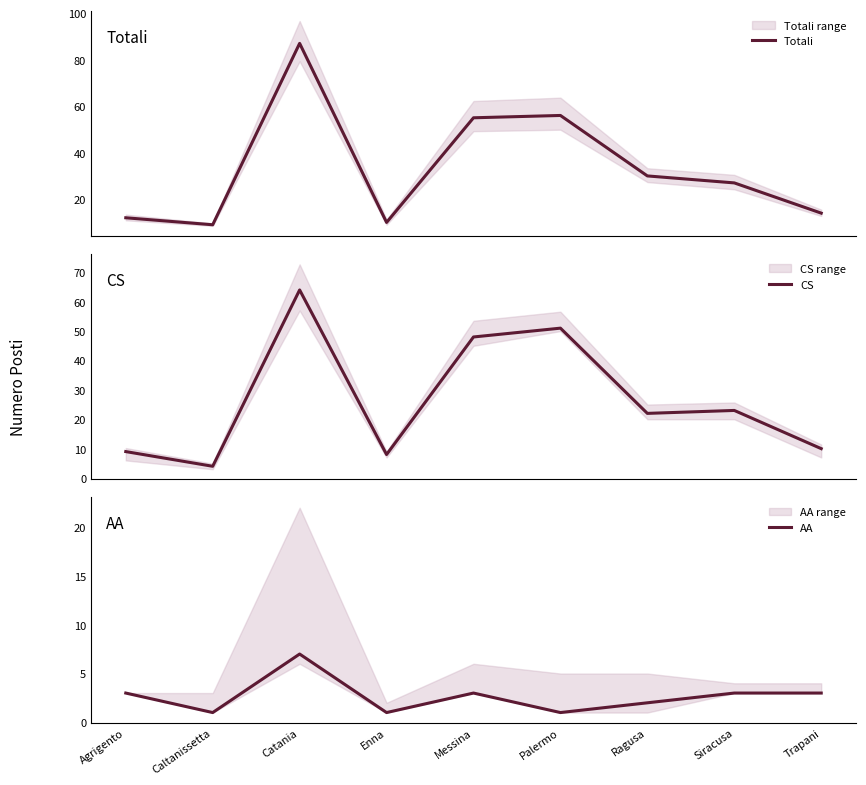

True or false: Totali has more than 2 interior local peaks.

False